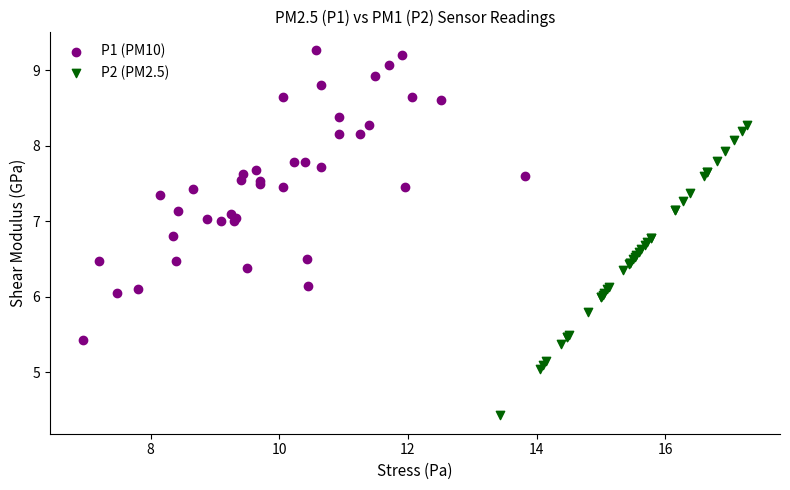

Which series contains the highest Y value?

P1 (PM10)